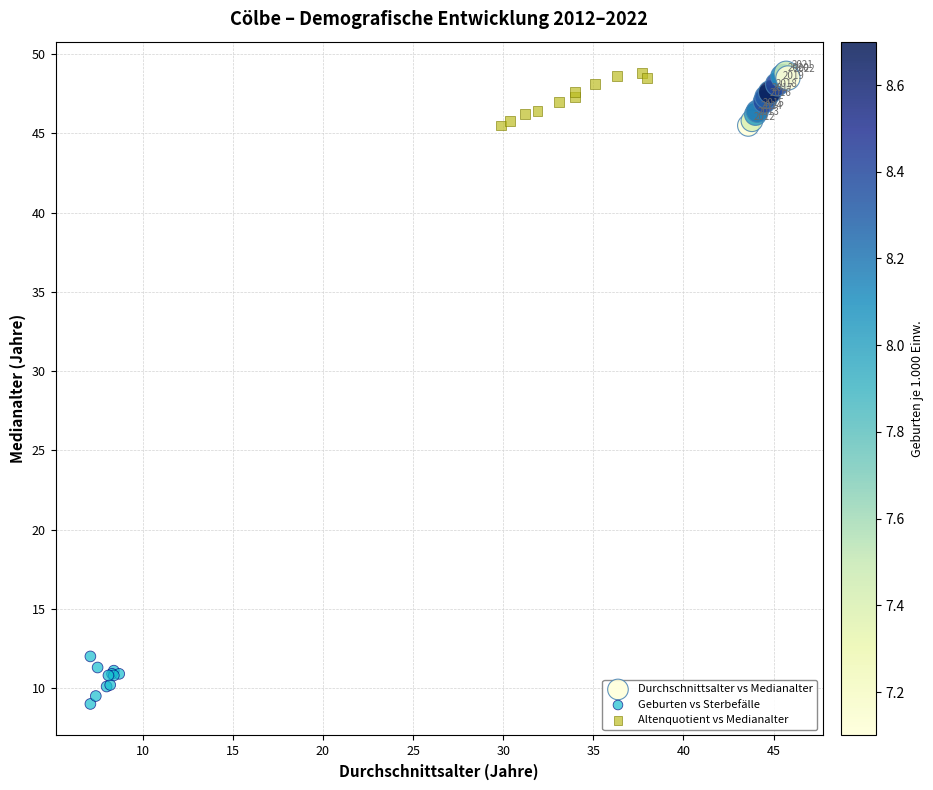

What are all the series names shown in the legend?

Durchschnittsalter vs Medianalter, Geburten vs Sterbefälle, Altenquotient vs Medianalter